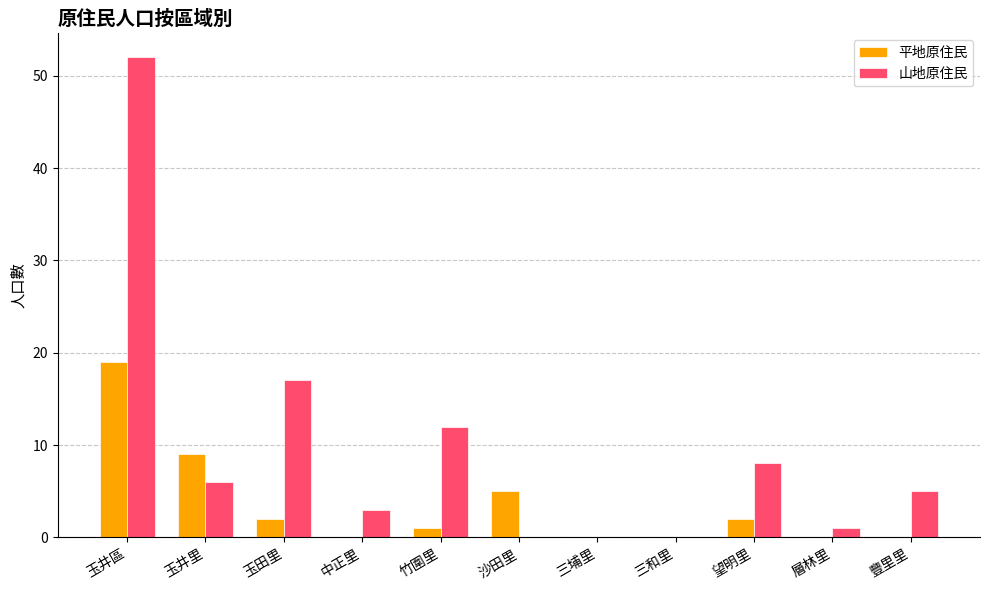

Is the value of 山地原住民 at 豐里里 greater than the value of 平地原住民 at 層林里?

Yes